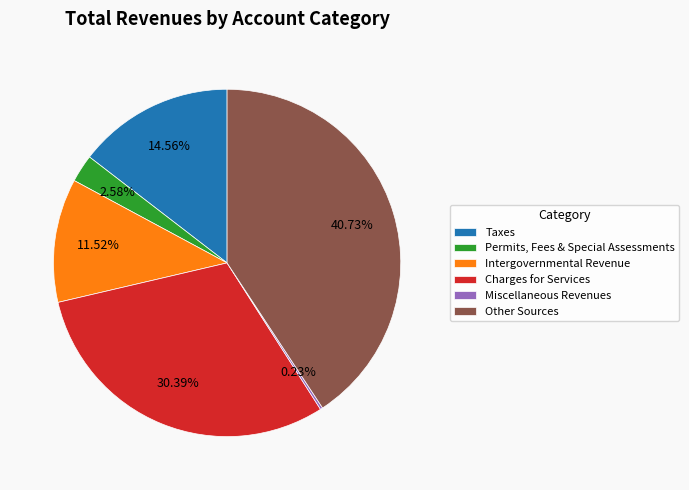

Which category has the biggest portion of the pie?

Other Sources